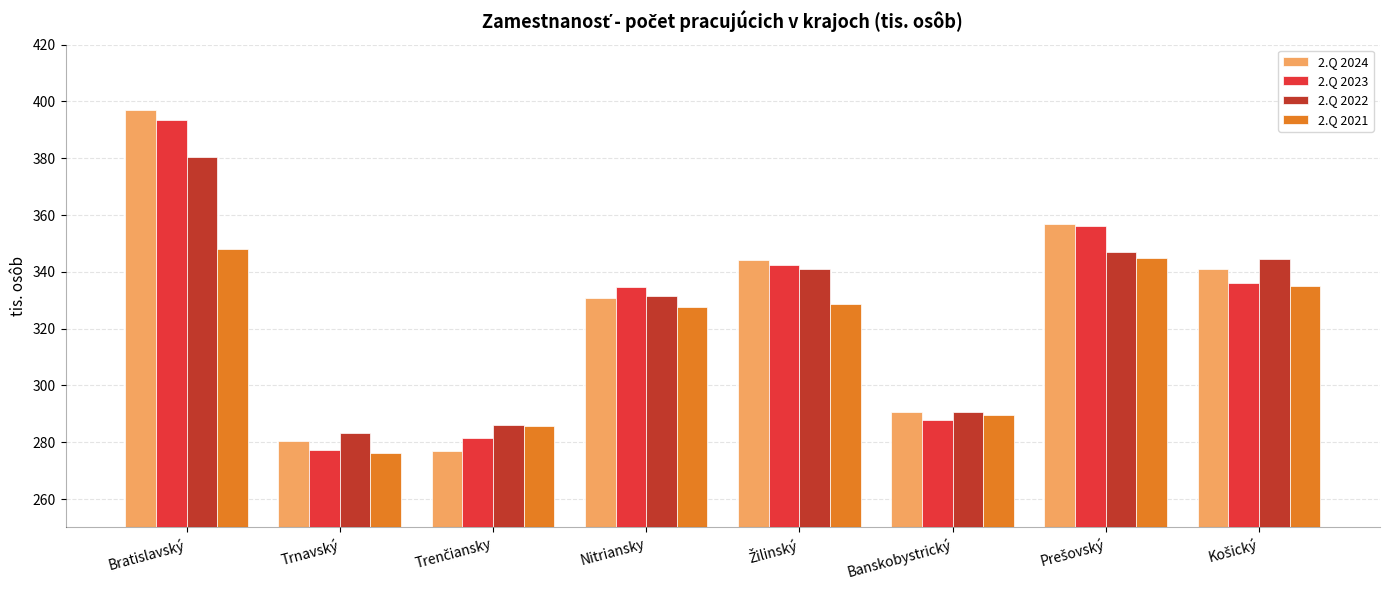

Is it true that 2.Q 2024 equals 445.4 at Banskobystrický?

False